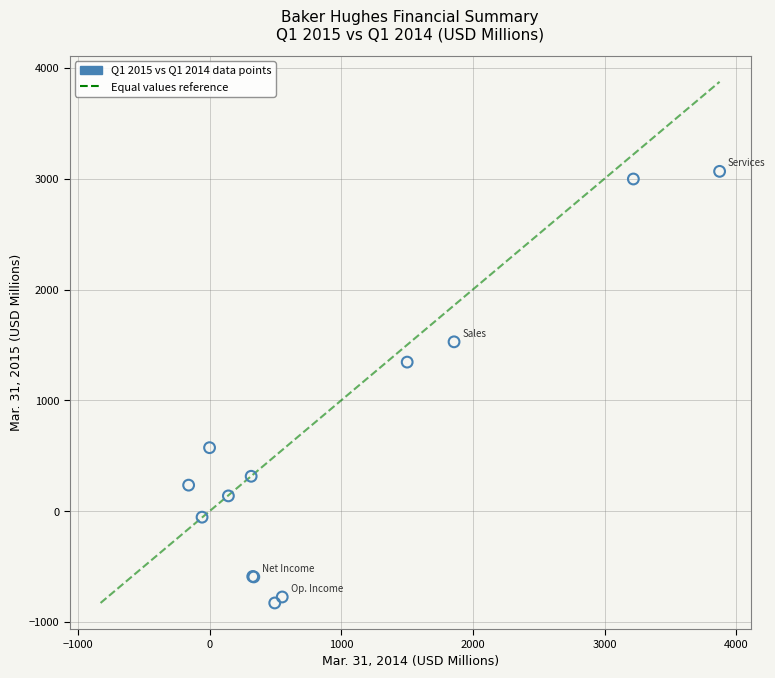

What Y value in the scatter plot is closest to 1119?

1345